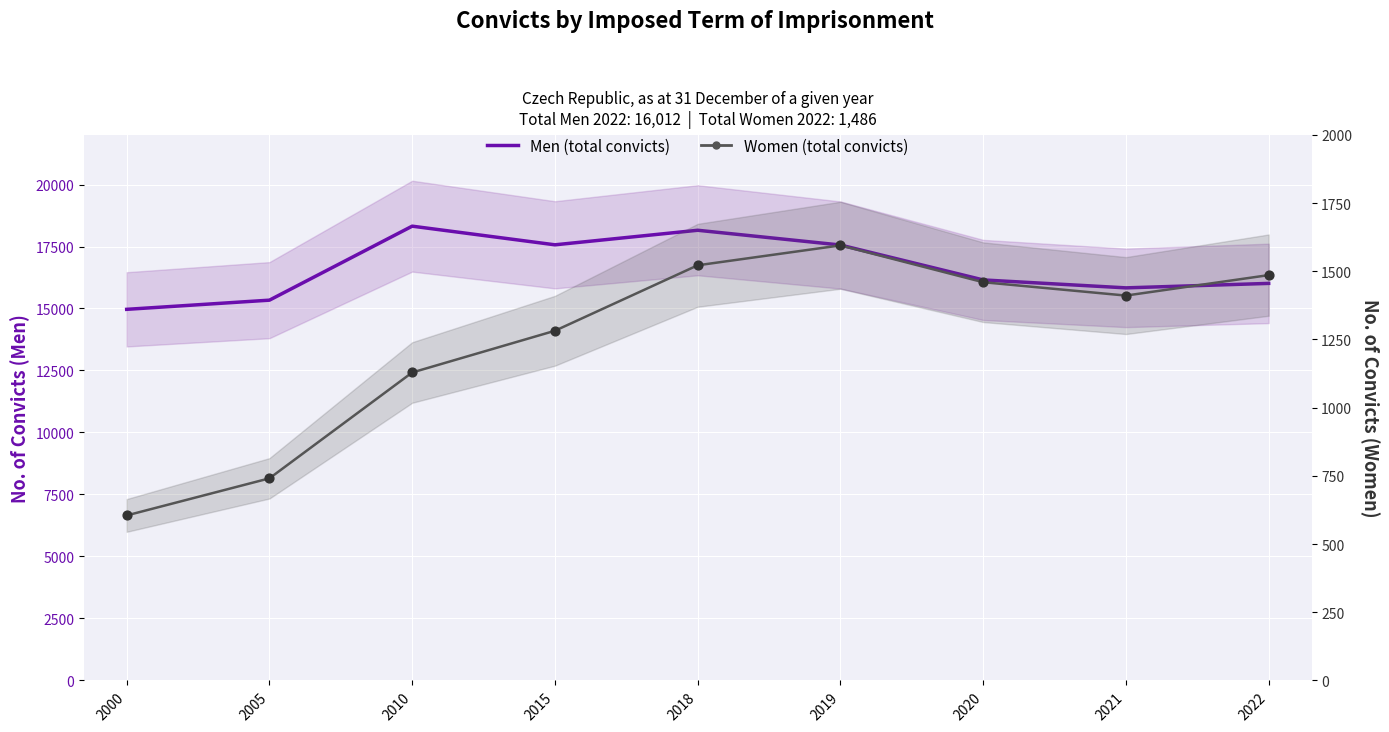

At which category is the sum across all series the highest?

2018